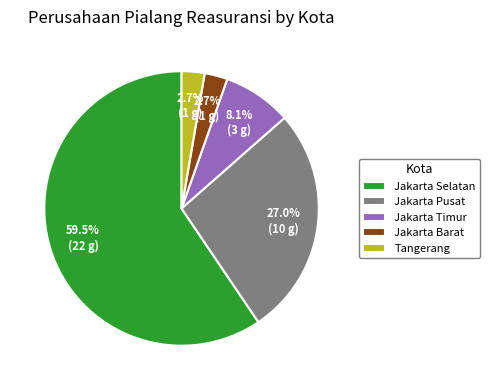

True or false: Tangerang accounts for 8% of the total.

False